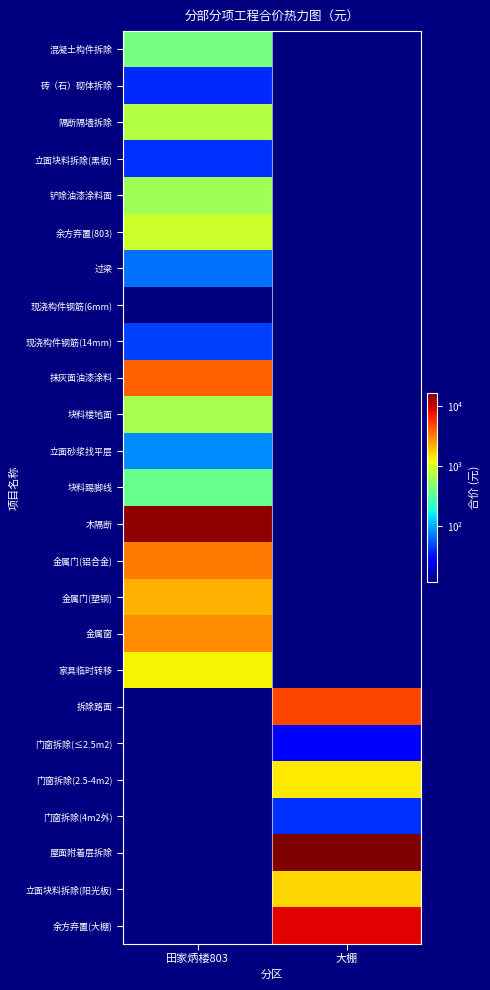

What is the minimum value shown in the chart?

12.2